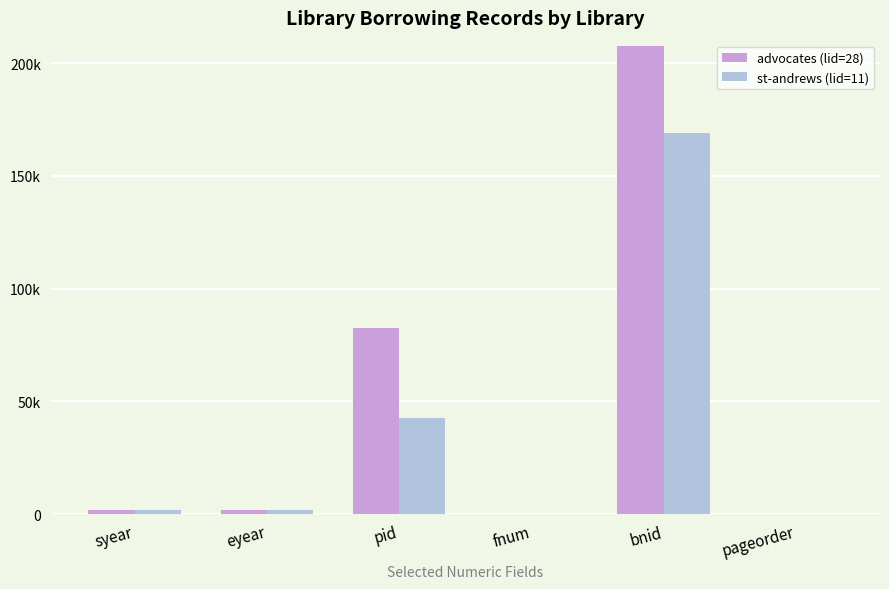

Does the chart contain stacked bars?

No